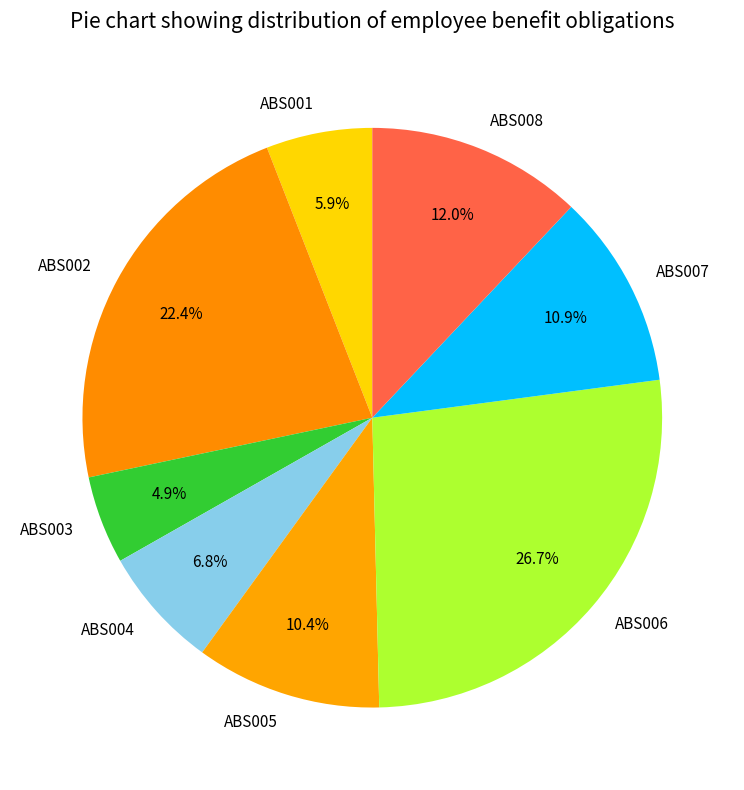

What percentage is the ABS007 slice, to the nearest percent?

11%